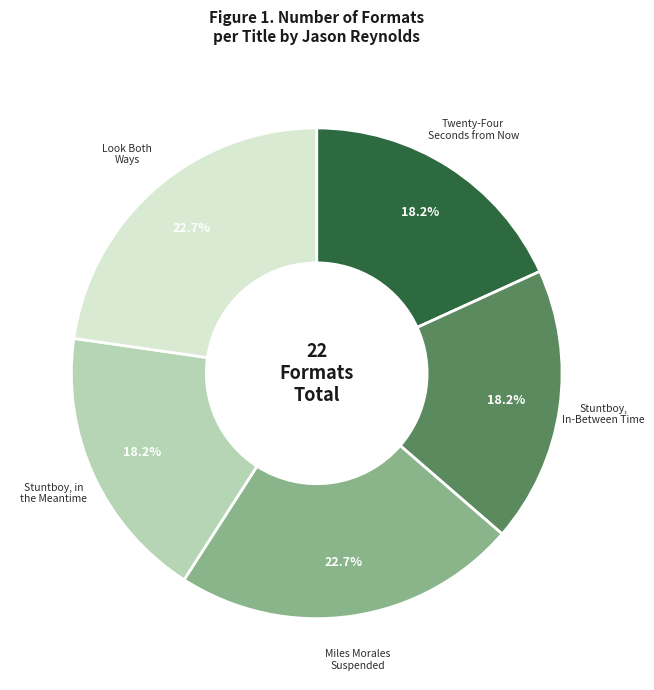

True or false: Stuntboy, In-Between Time accounts for 27% of the total.

False